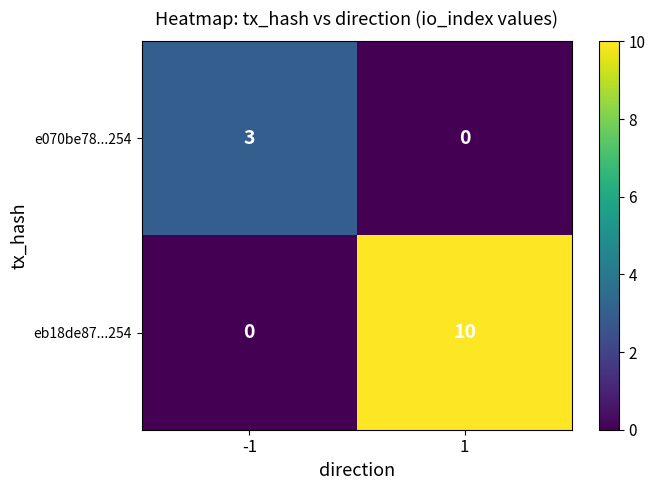

The e070be78...254 series shows 3 at -1. True or false?

True